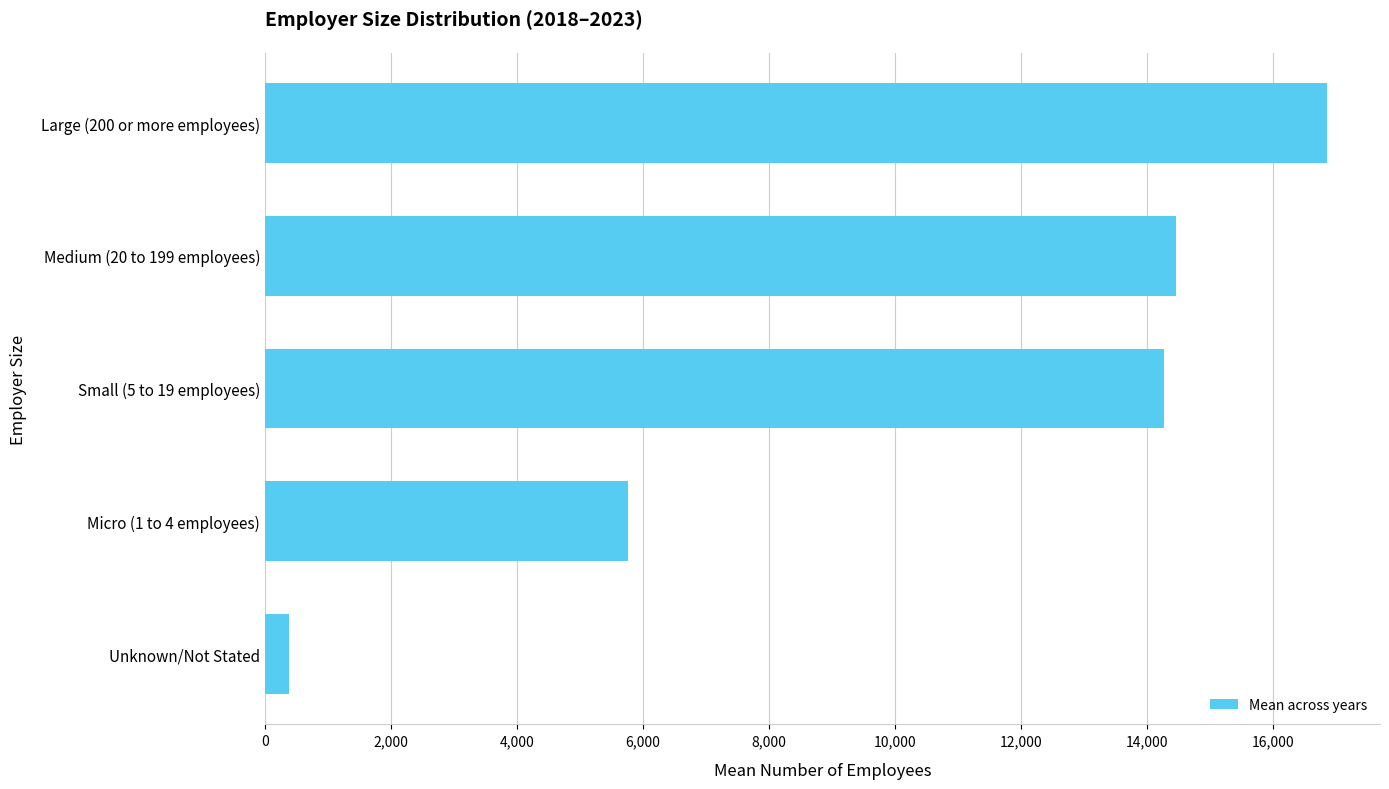

What is the maximum value shown in the chart?

16854.8